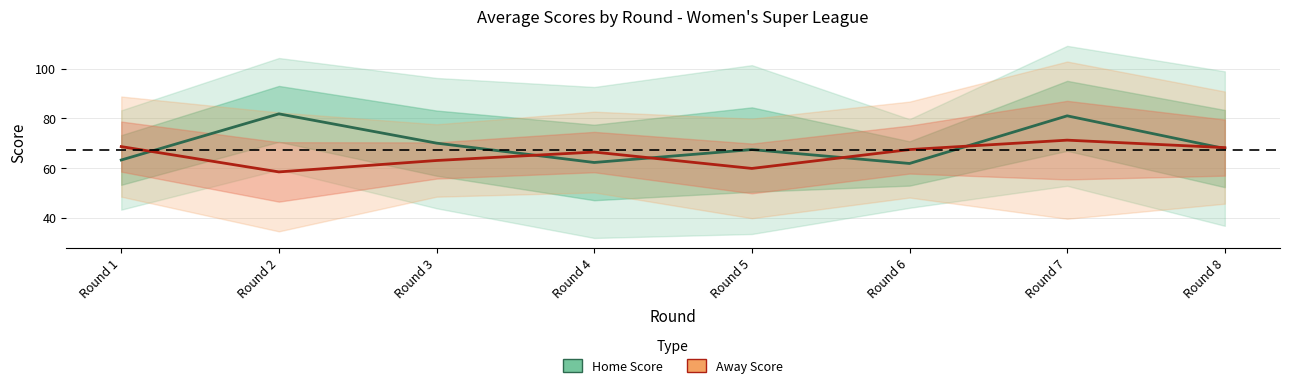

How many times do Home Score and Away Score cross each other?

6